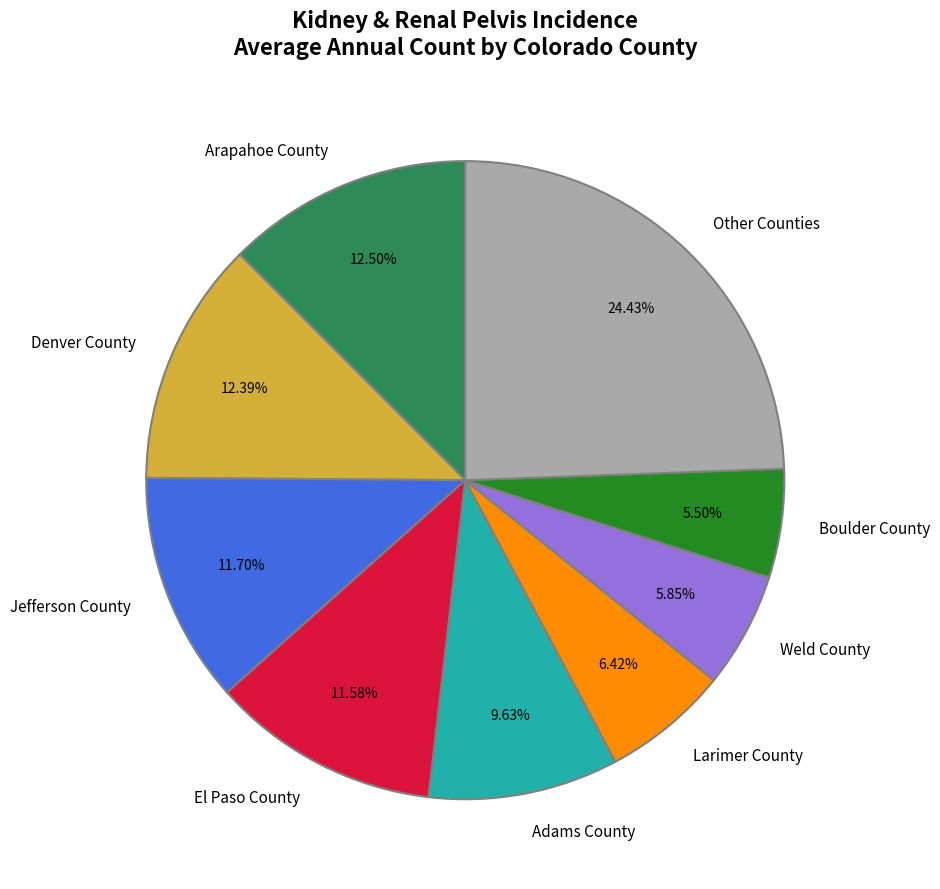

Count the number of slices in the pie.

9